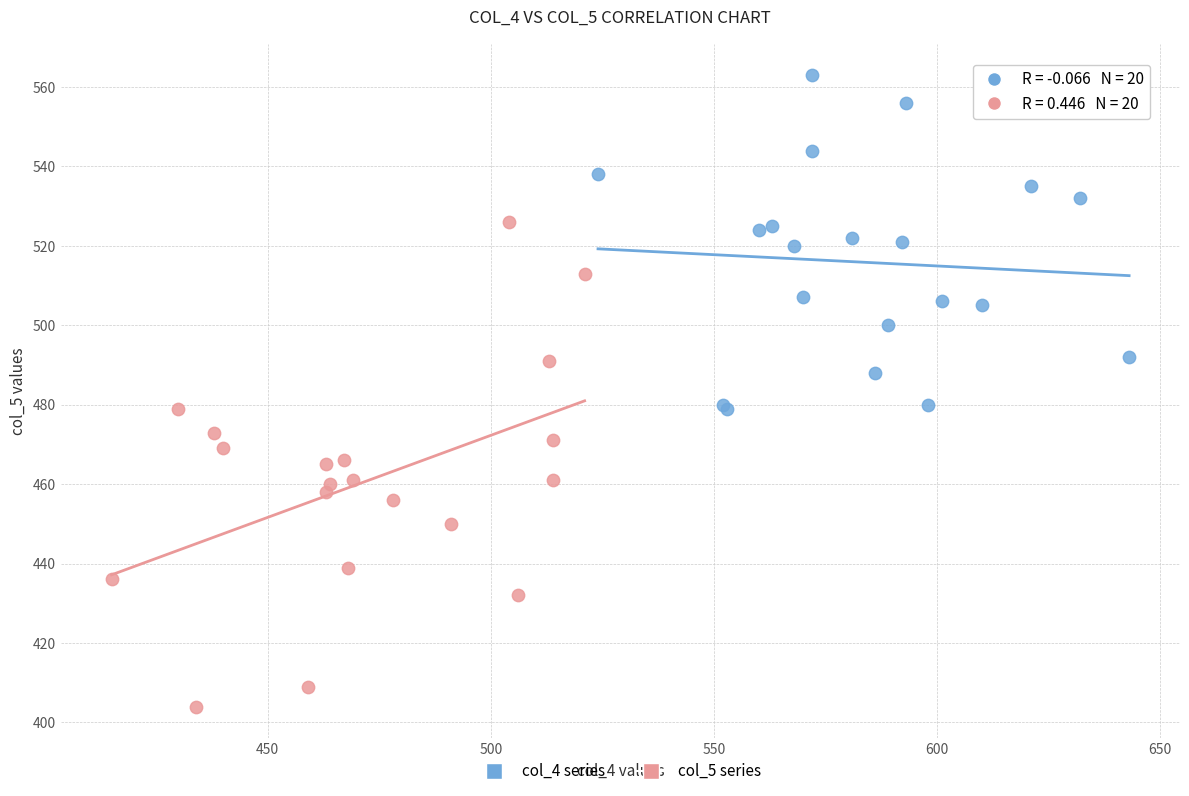

Which series reaches the minimum Y coordinate?

col_5 series